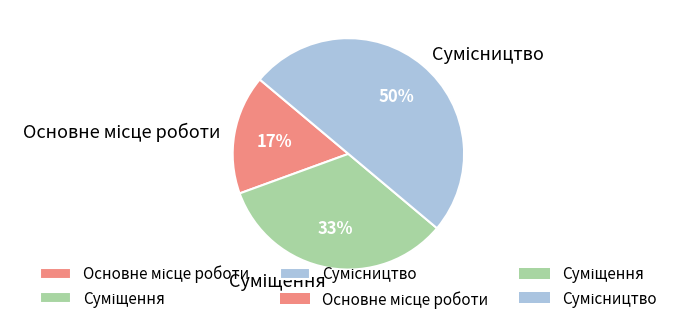

To the nearest percent, what is the difference between the largest and smallest slice percentages?

33%